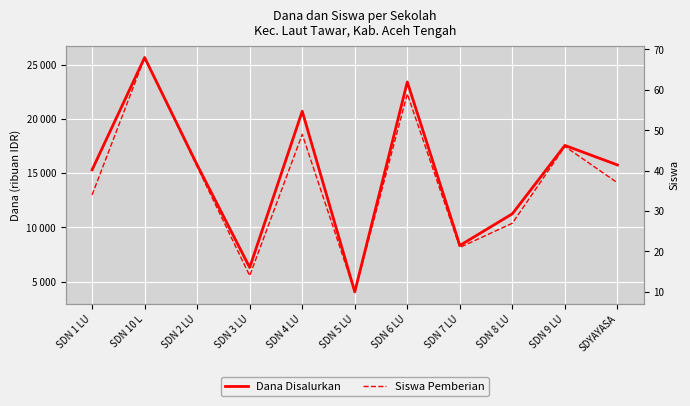

True or false: Siswa Pemberian has a value of 6 at SDN 3 LU.

False